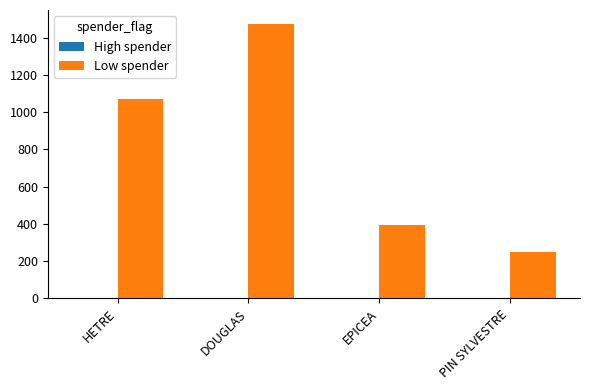

How many bars are there in total?

4